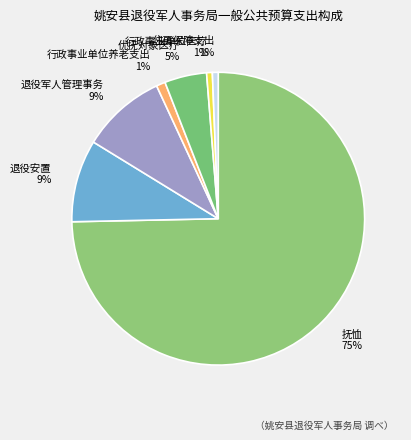

Is 抚恤 the majority of the pie?

Yes